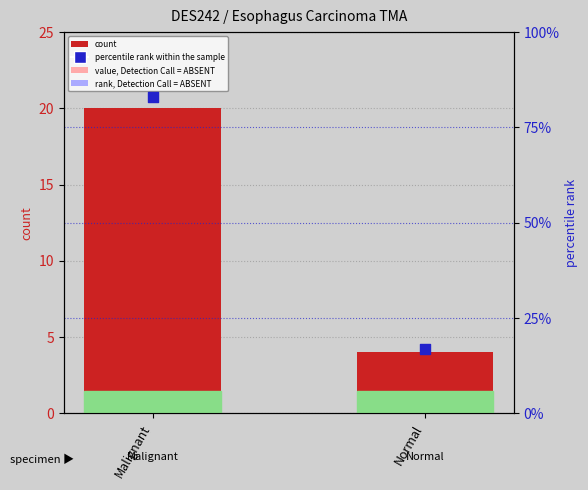

At which category is the sum across all series the highest?

Malignant